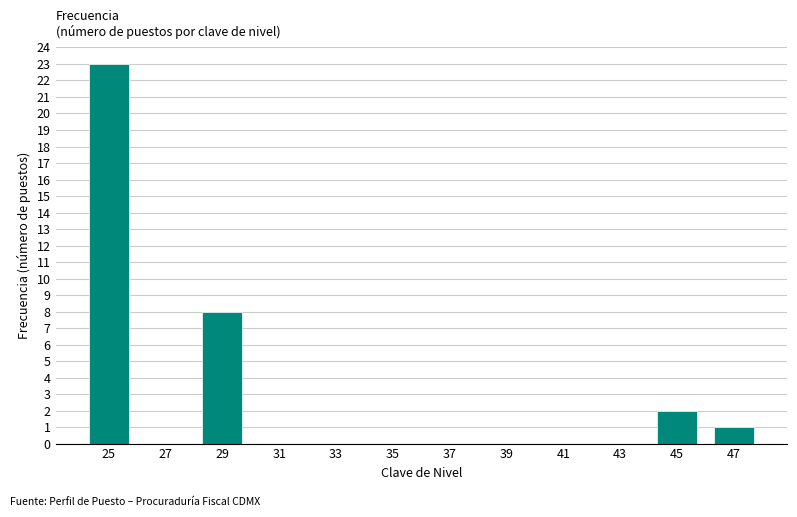

Reading left to right, extract all data points from this chart.

25=23	27=0	29=8	31=0	33=0	35=0	37=0	39=0	41=0	43=0	45=2	47=1